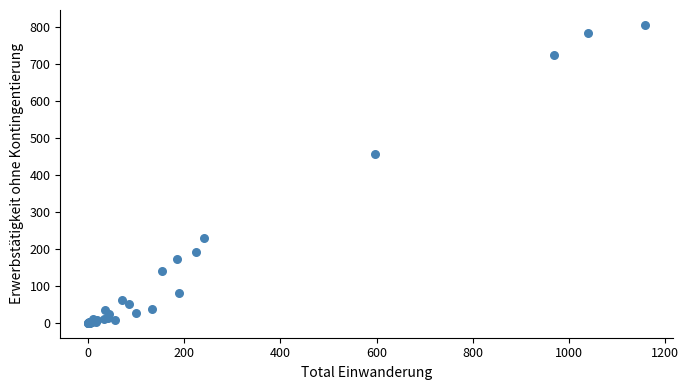

What Y value in the scatter plot is closest to 403?

458